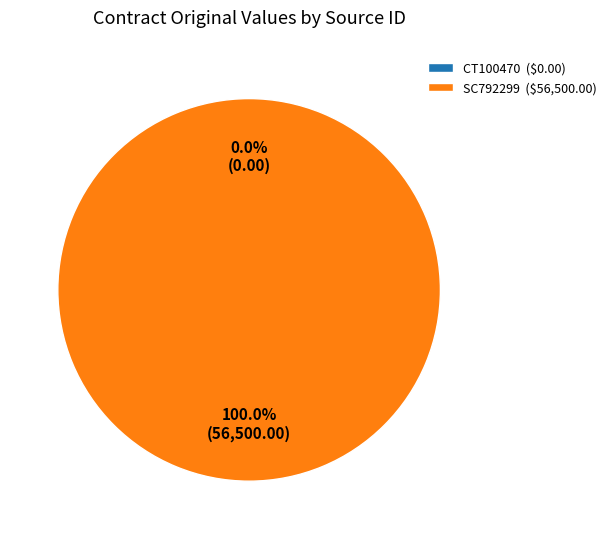

Between CT100470 and SC792299, which is larger?

SC792299